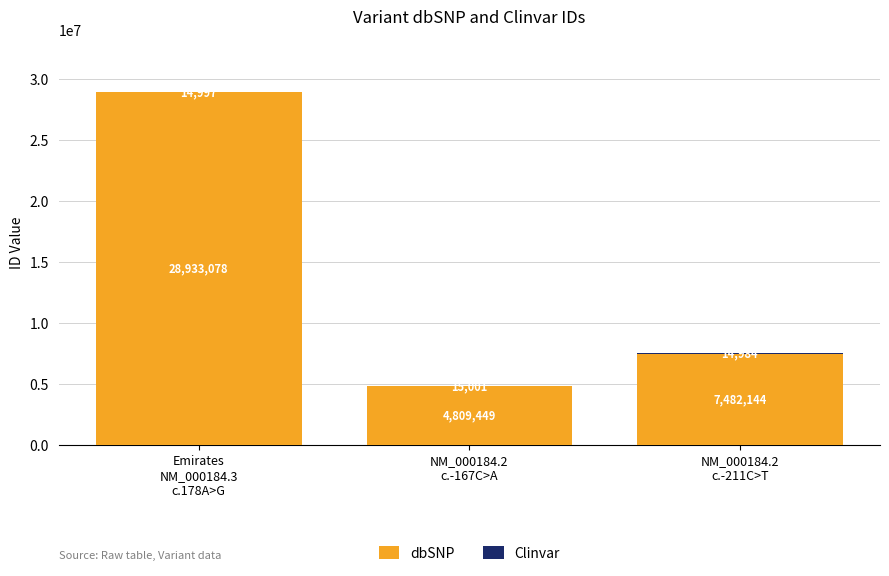

True or false: dbSNP has a value of 4555510 at NM_000184.2
c.-211C>T.

False